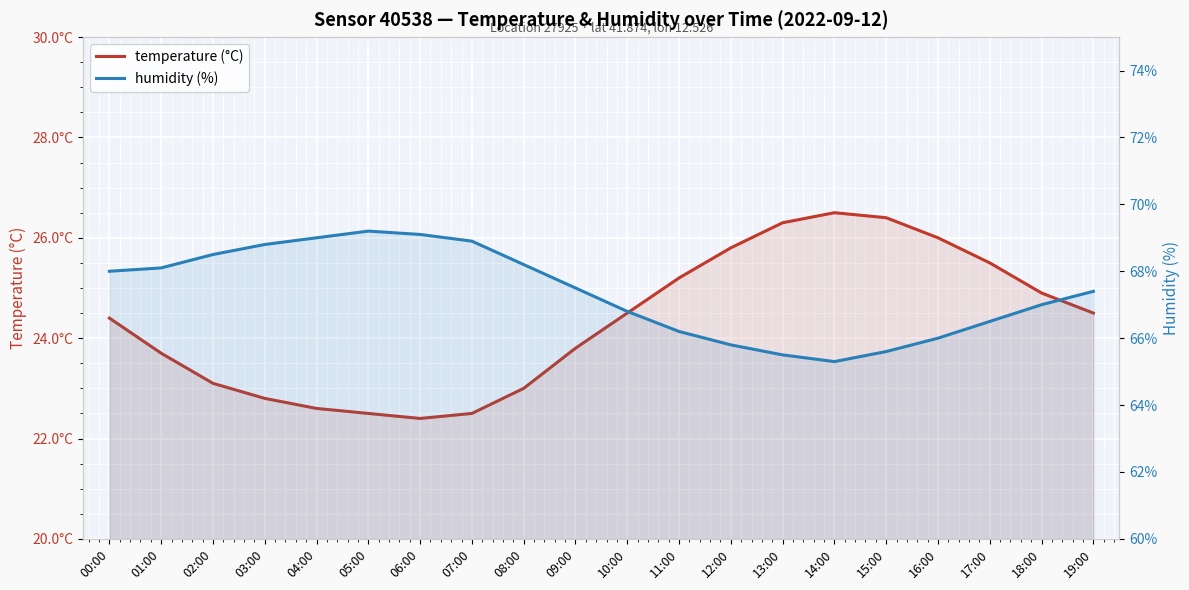

Is the value of humidity (%) at 12:00 greater than the value of temperature (°C) at 14:00?

Yes